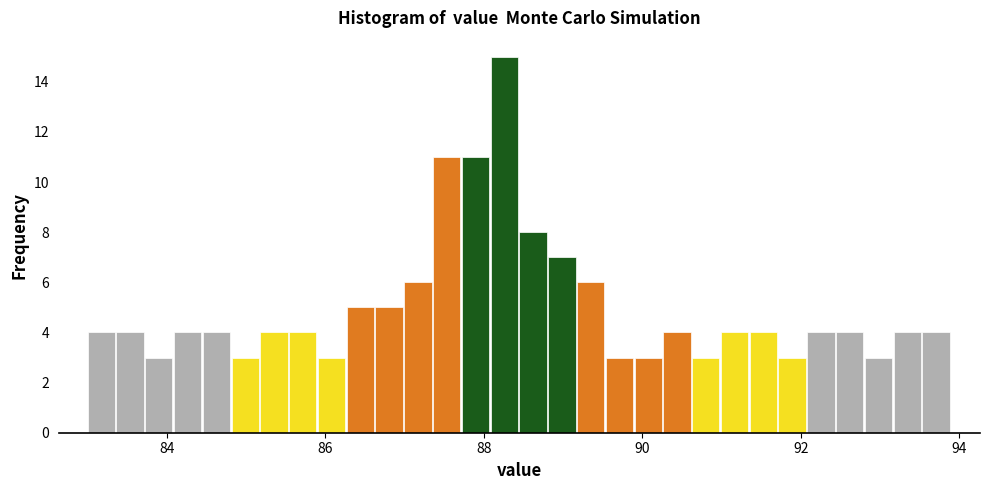

Around what value on the x-axis is the tallest bar? Give the approximate position of its centre, as read against the axis.

88.2